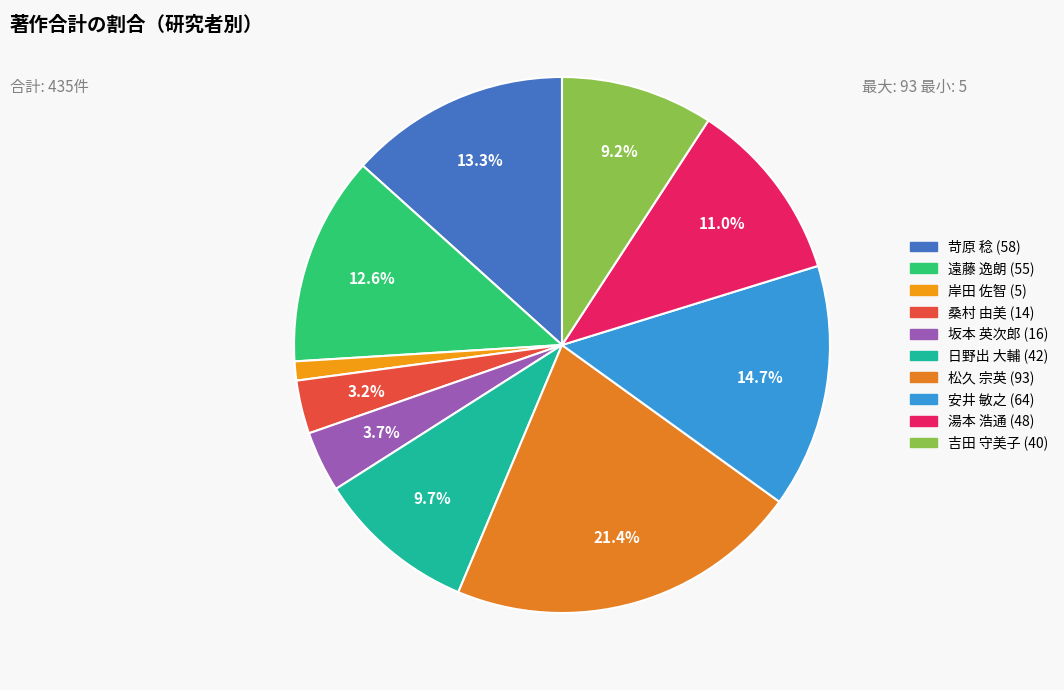

What is the total percentage of 遠藤 逸朗 and 岸田 佐智?

13.8%